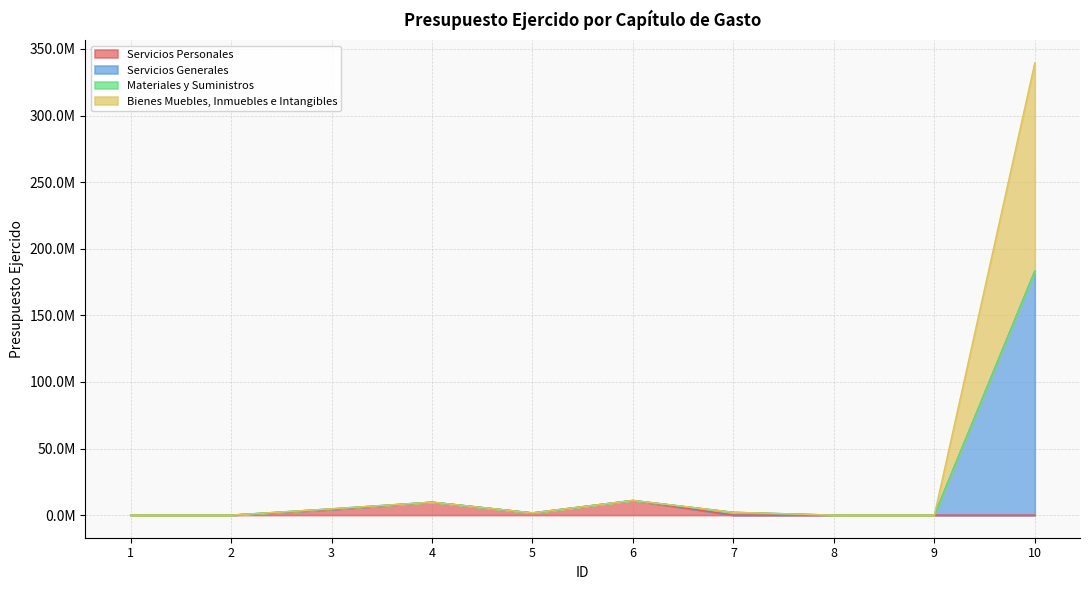

Which category has the highest value in the Servicios Generales series?

10